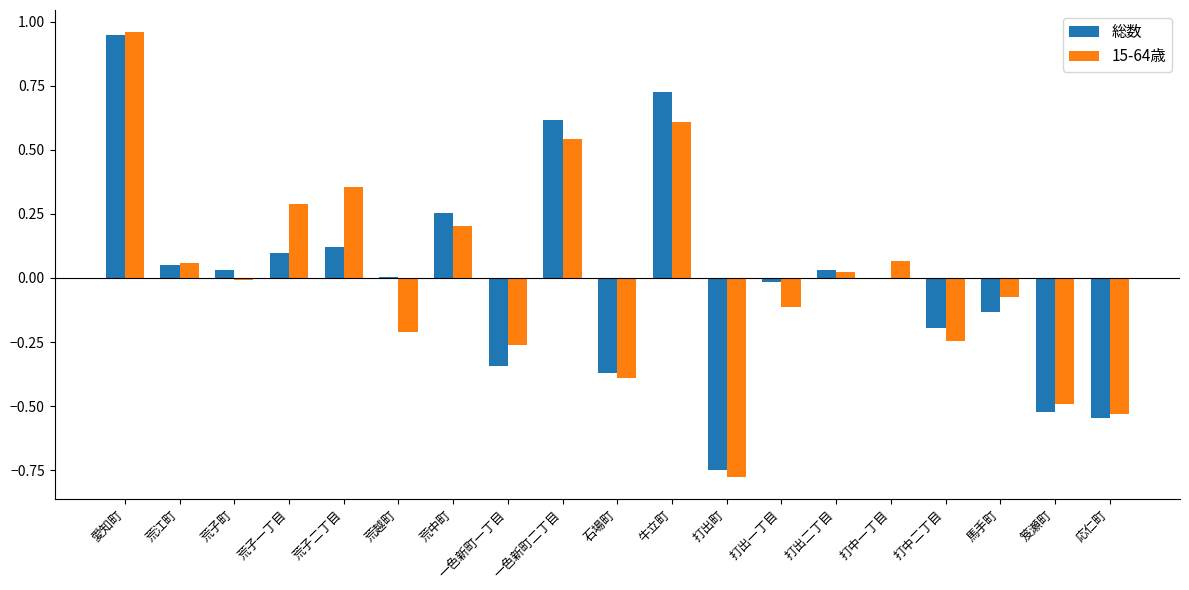

The value of 15-64歳 at 牛立町 is 0.6. True or false?

True